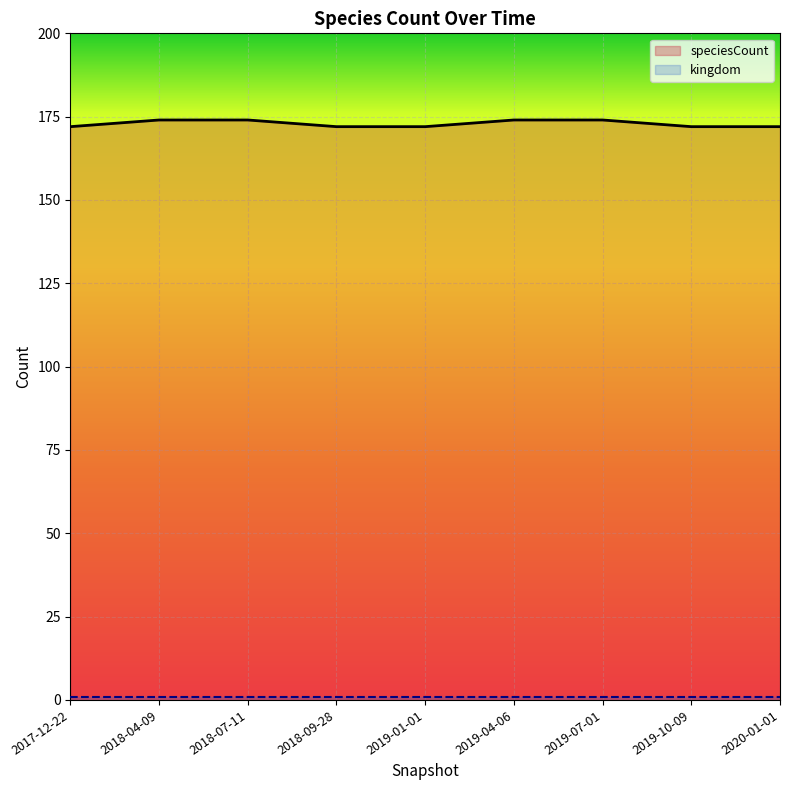

True or false: kingdom has more than 2 interior local peaks.

False